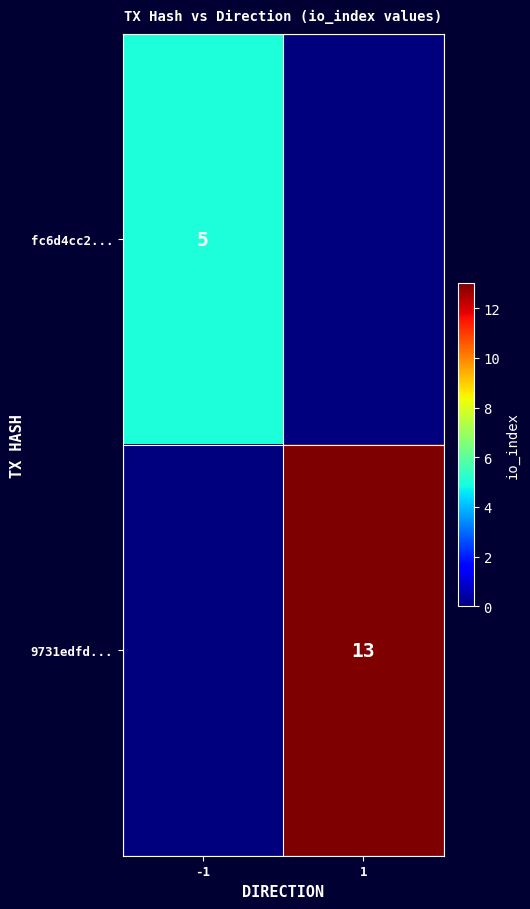

Is it true that fc6d4cc2... equals 5 at -1?

True